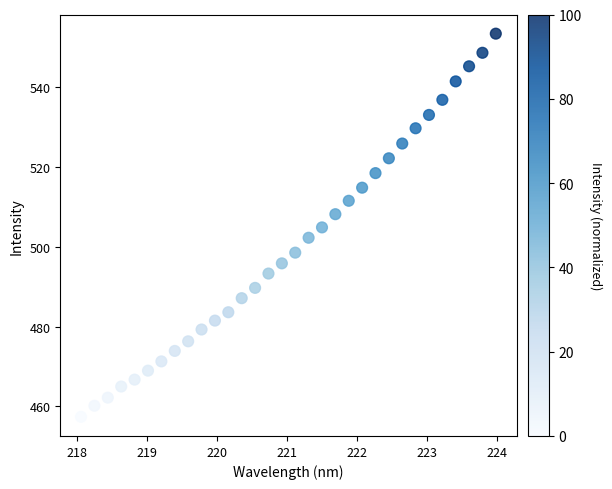

What is the range of X values (max minus min)?

5.9